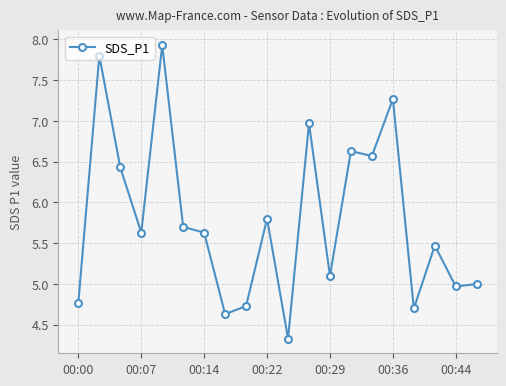

Count the number of data series in this chart.

1